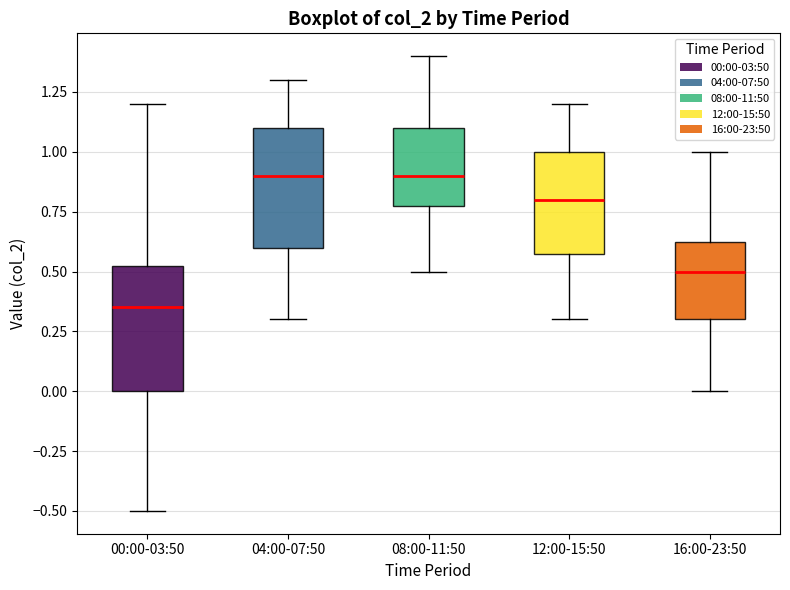

Which box has the lowest median line?

00:00-03:50